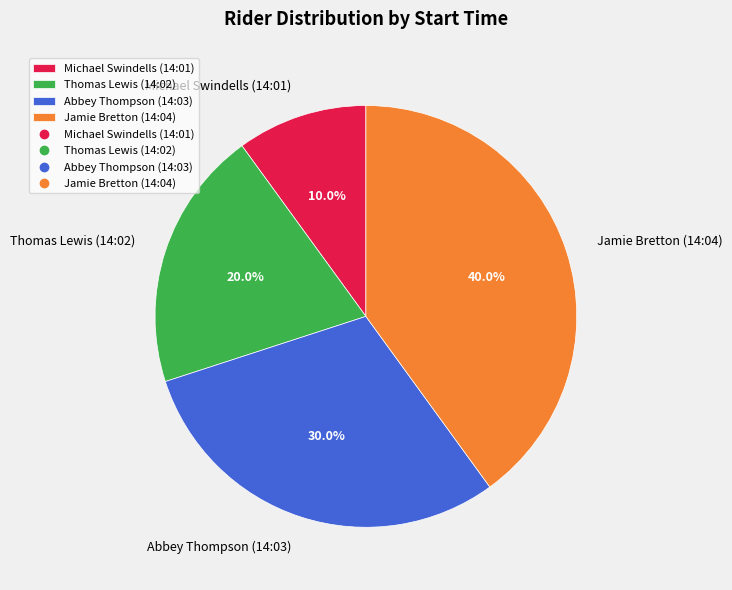

True or false: Michael Swindells (14:01) accounts for 16% of the total.

False